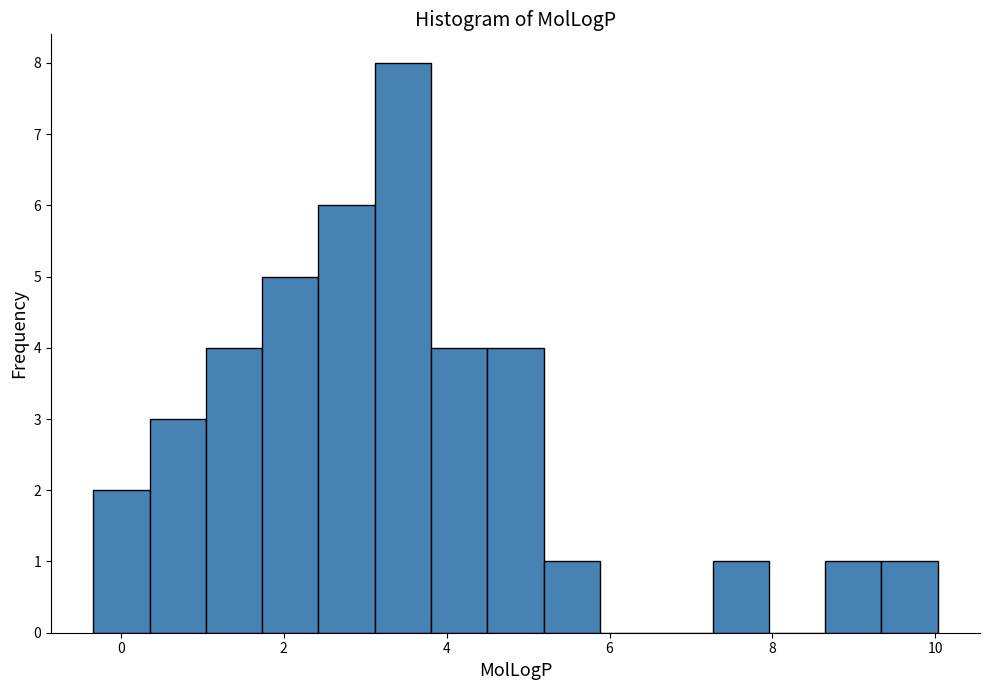

Around what value on the x-axis is the tallest bar? Give the approximate position of its centre, as read against the axis.

3.4